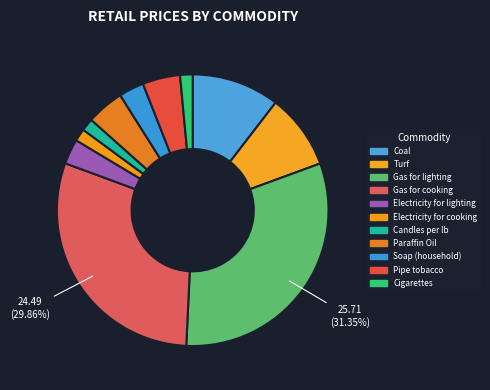

How many slices are in this pie chart?

11